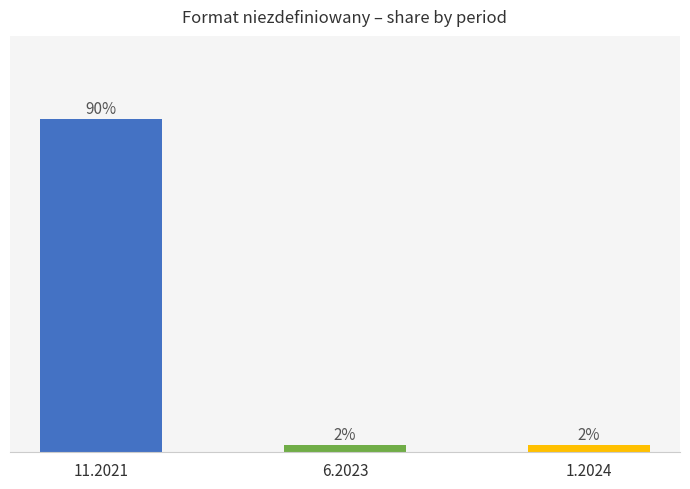

Are the bars grouped side by side (vs. stacked)?

No